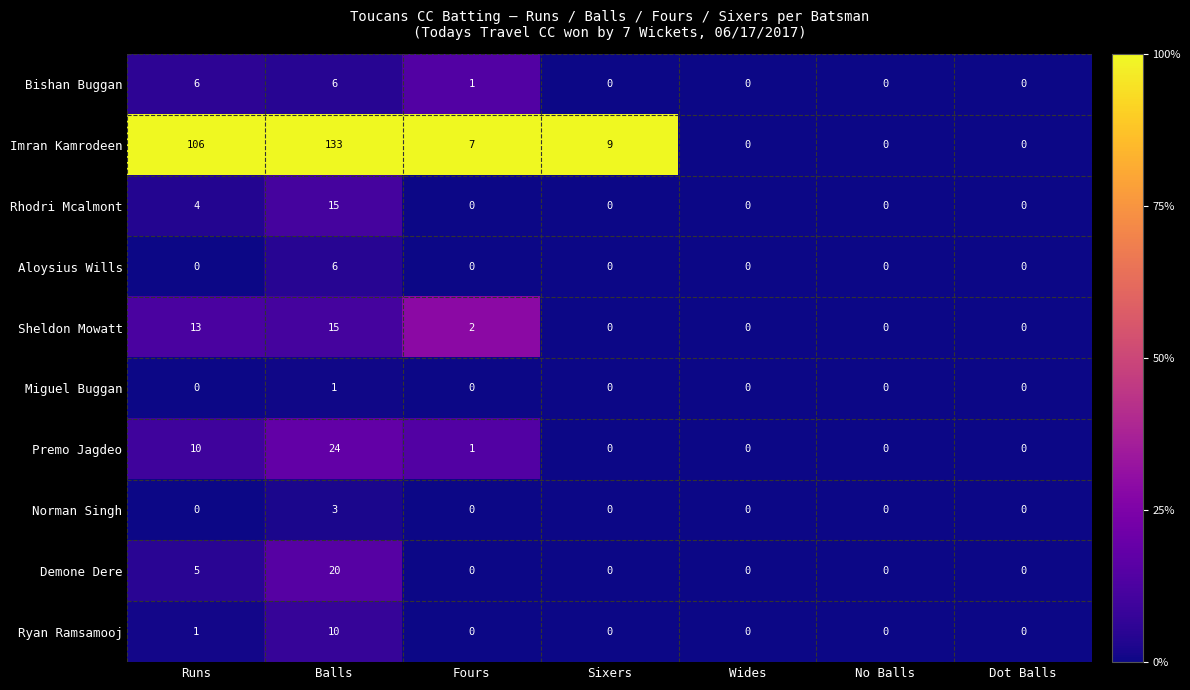

What is the difference between the maximum and minimum values in the Premo Jagdeo series?

24